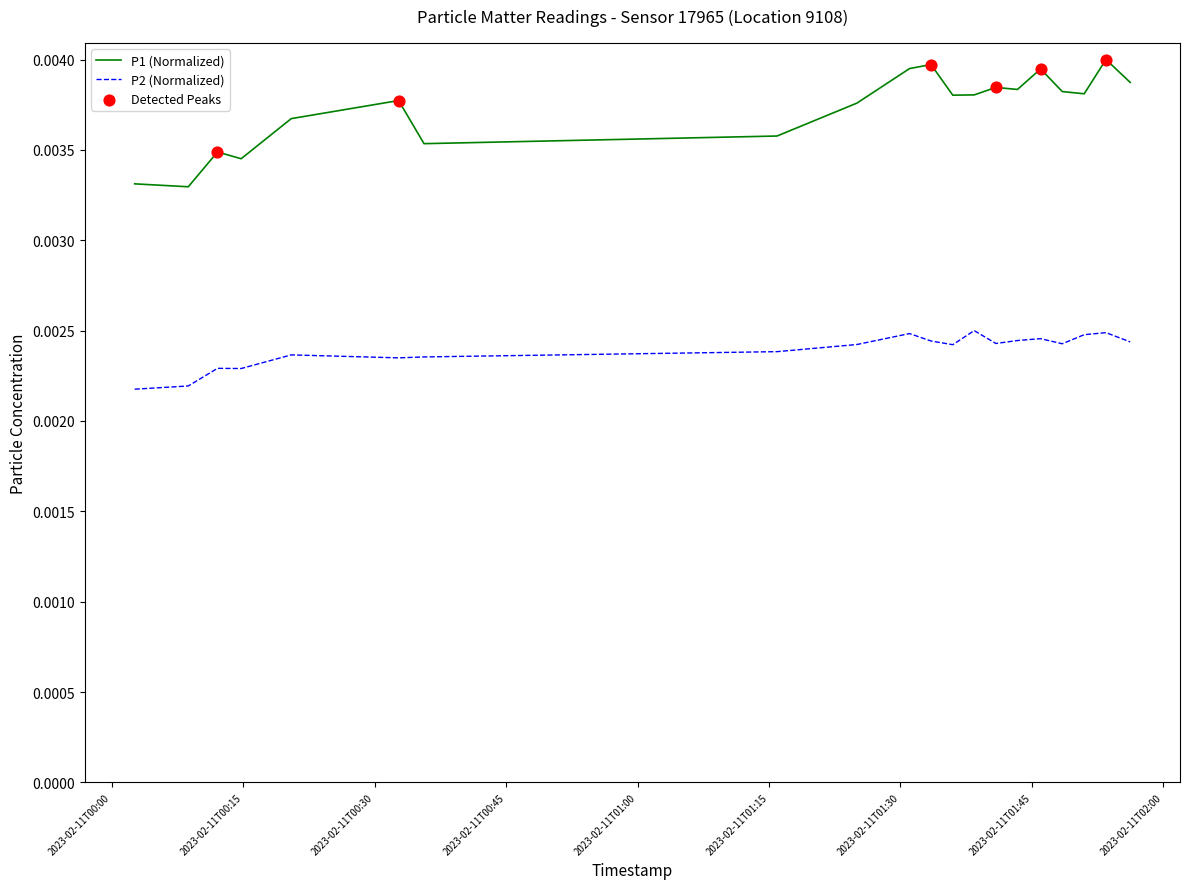

List the series in order of their overall mean, lowest first.

P2 (Normalized), P1 (Normalized)